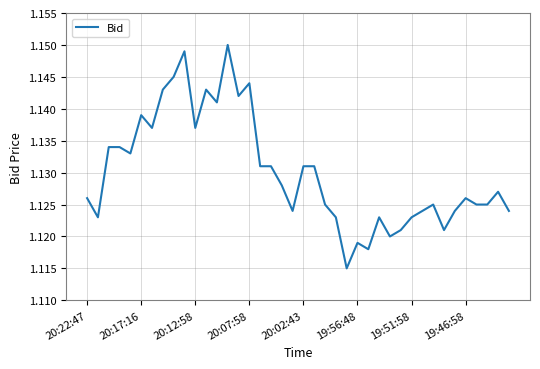

Is this an area chart (filled region under the line)?

No